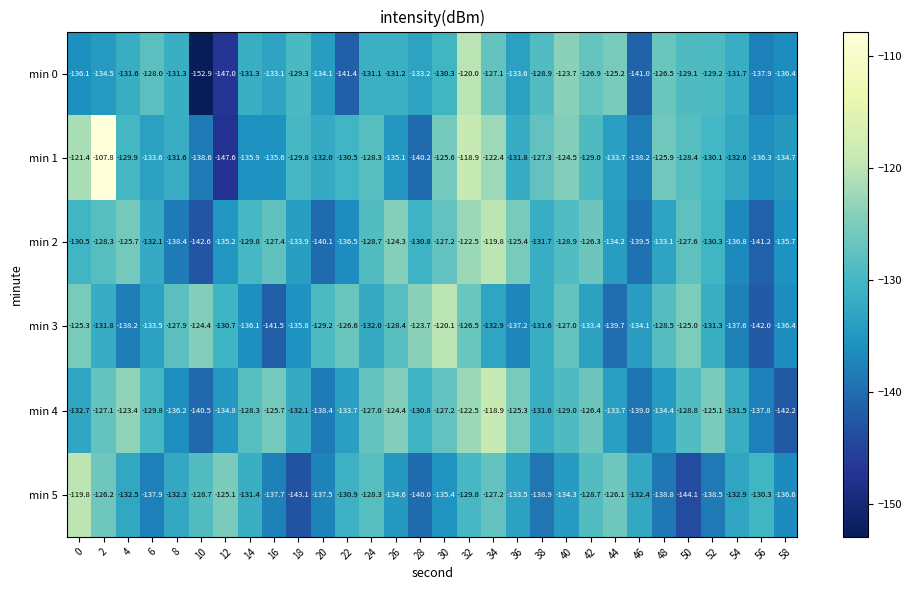

Is it true that min 1 equals -138.6 at 10?

True